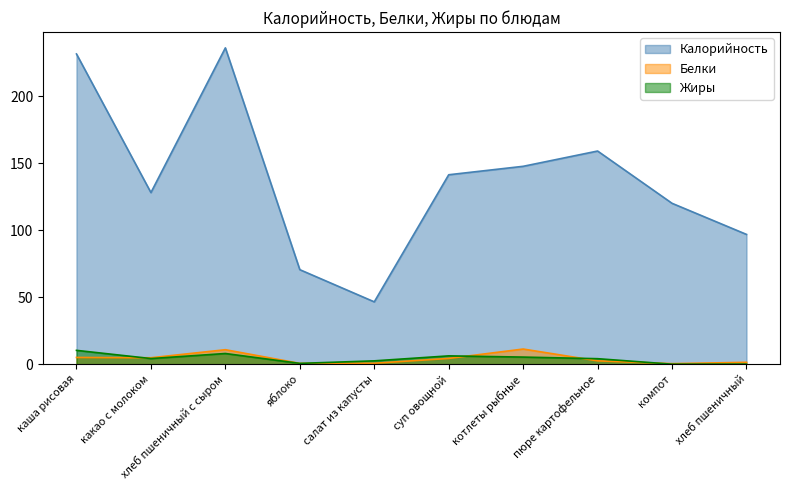

Reading right to left, extract all data points from this chart.

Калорийность: хлеб пшеничный=96.8	компот=120.0	пюре картофельное=159.0	котлеты рыбные=147.6	суп овощной=141.3	салат из капусты=46.5	яблоко=70.5	хлеб пшеничный с сыром=235.9	какао с молоком=128.0	каша рисовая=231.4
Белки: хлеб пшеничный=1.4	компот=0.4	пюре картофельное=2.5	котлеты рыбные=11.3	суп овощной=4.3	салат из капусты=0.7	яблоко=0.6	хлеб пшеничный с сыром=10.8	какао с молоком=4.8	каша рисовая=5.0
Жиры: хлеб пшеничный=0.1	компот=0.0	пюре картофельное=4.1	котлеты рыбные=5.3	суп овощной=6.2	салат из капусты=2.5	яблоко=0.6	хлеб пшеничный с сыром=8.0	какао с молоком=4.2	каша рисовая=10.3